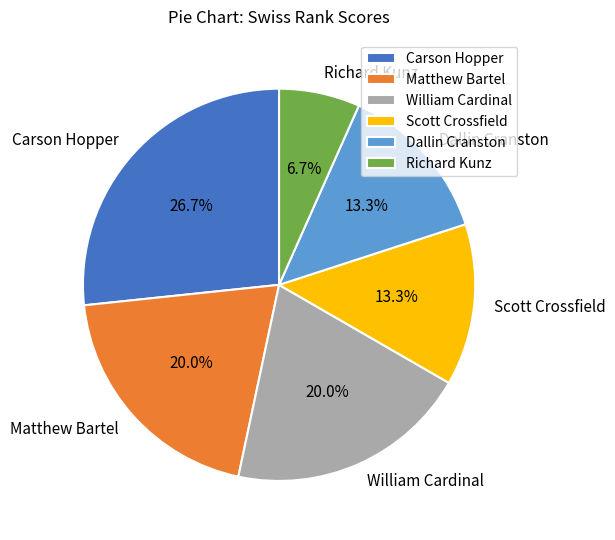

How many slices are in this pie chart?

6